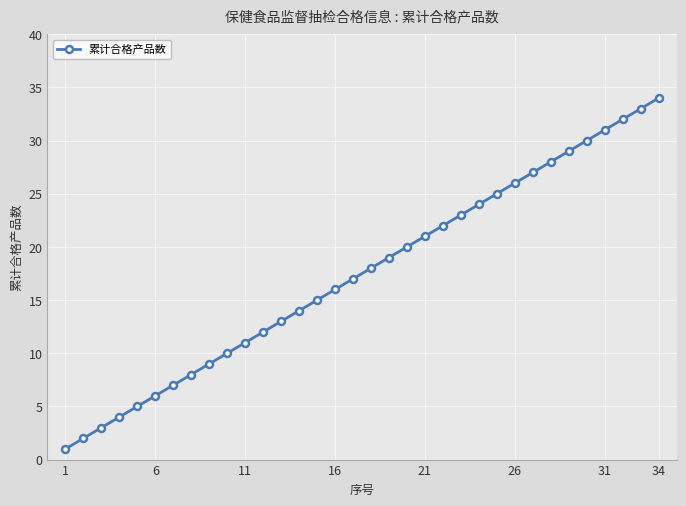

True or false: there are more than 1 points higher than both neighbors.

False